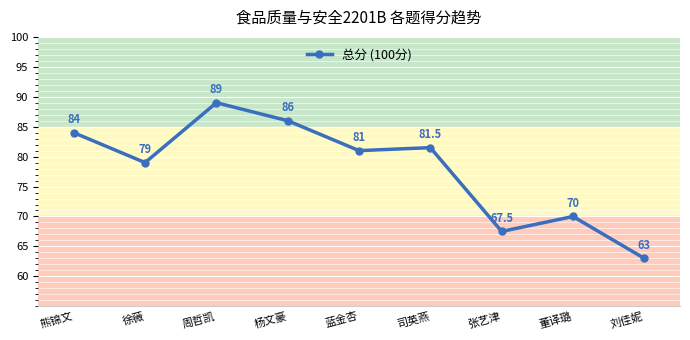

At which category does the chart reach its minimum across all series?

刘佳妮